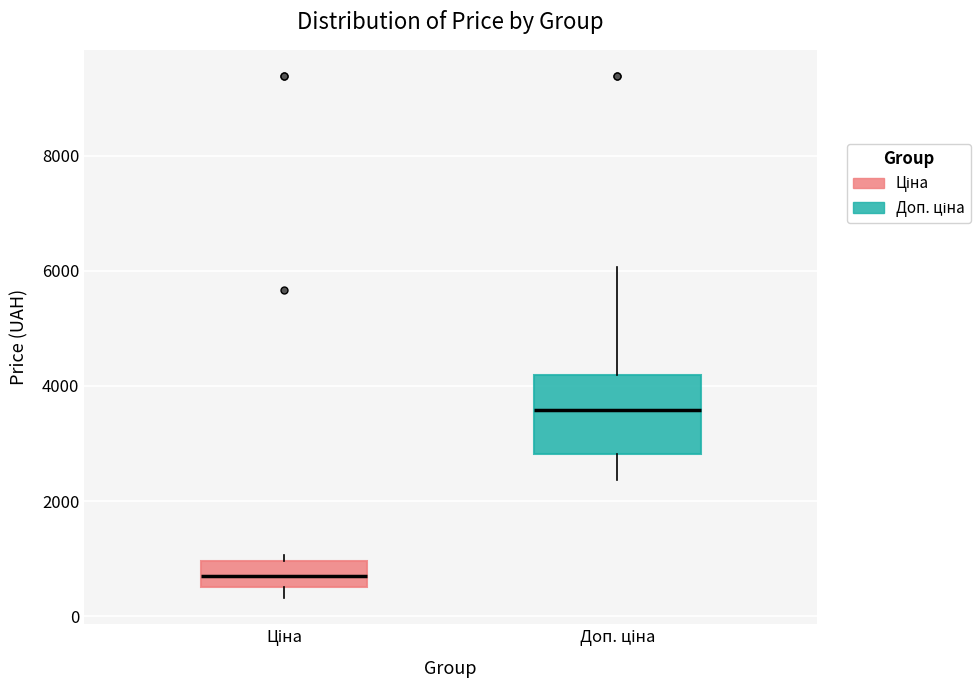

Where does the lower whisker of the box for Доп. ціна end on the y-axis? The values are not printed on the chart, so give them approximately, as read against the axis.

2400